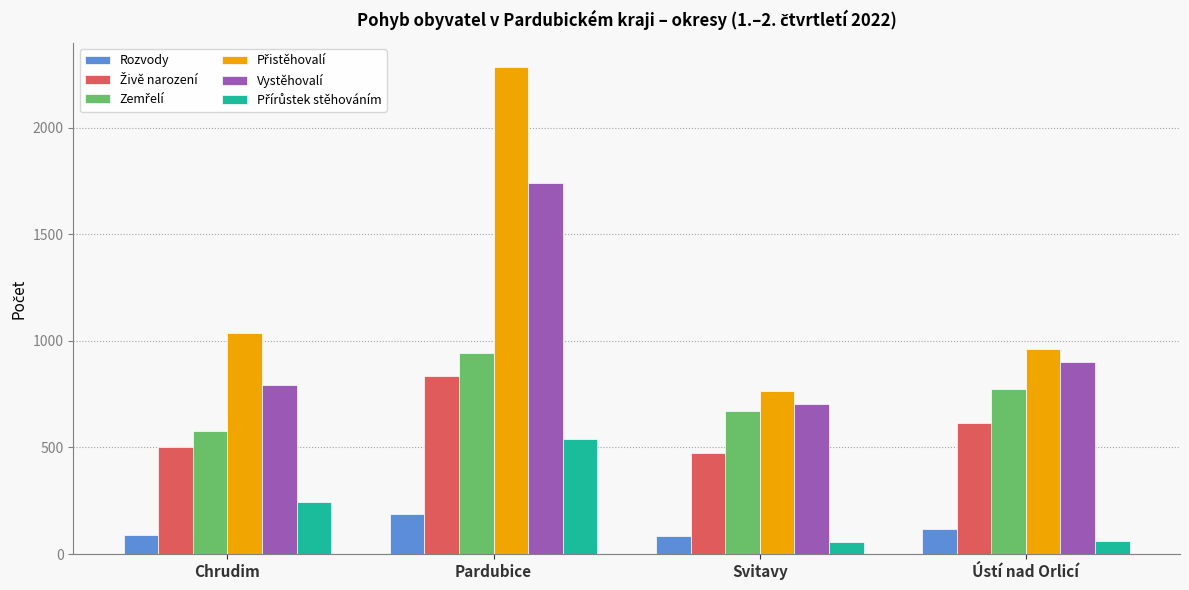

At which category is the sum across all series the highest?

Pardubice